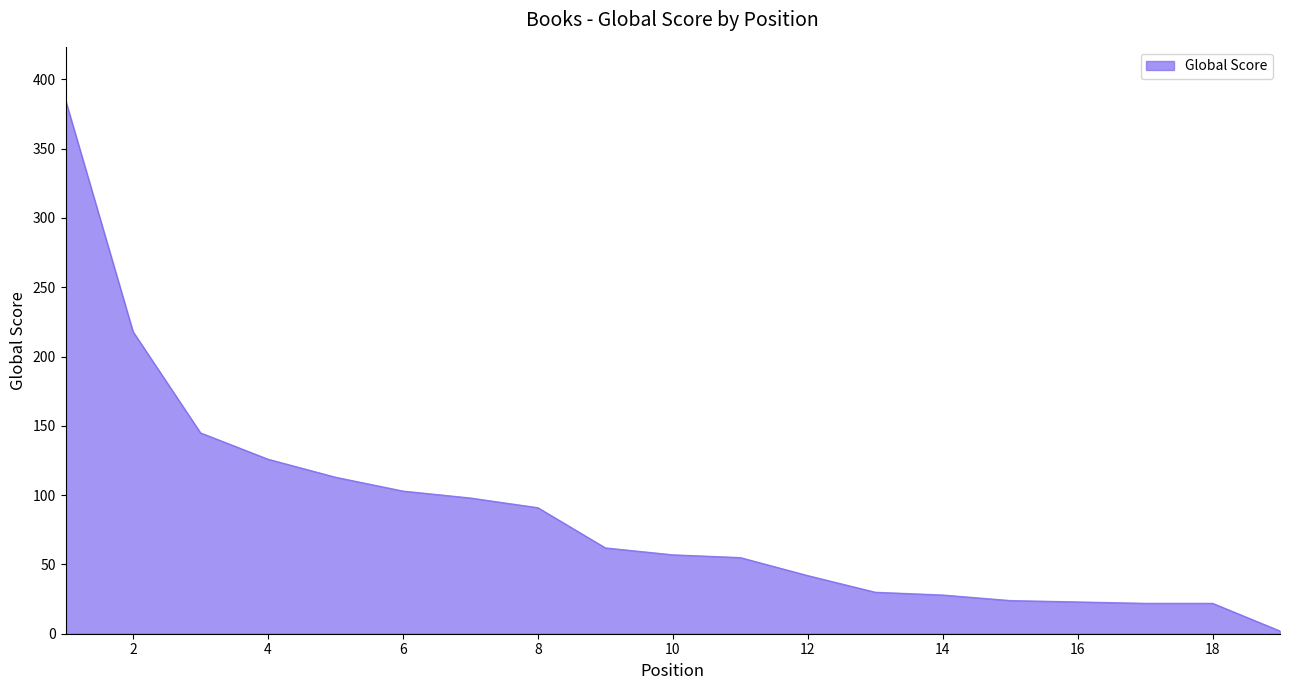

What is the difference between the second highest and second lowest values?

196